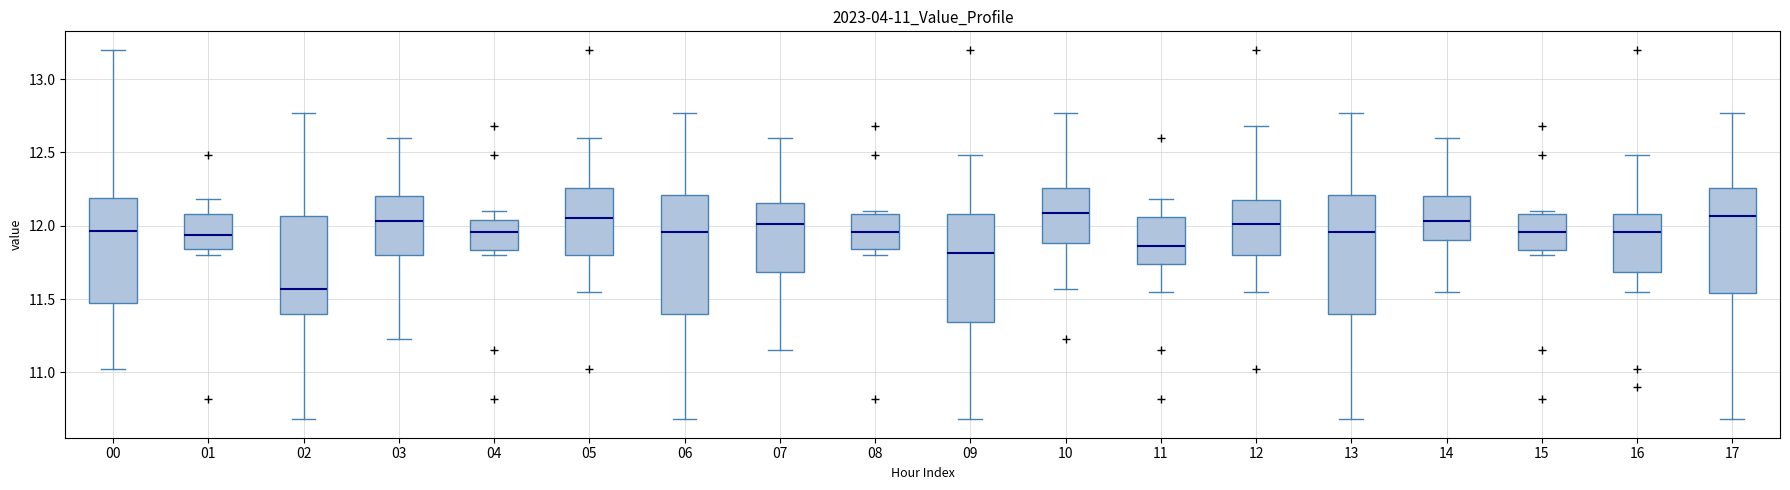

Reading left to right, read every box against the y-axis: the position of its median line, the range the box covers, and the ends of its whiskers. The values are not printed on the chart, so give them approximately, as read against the axis.

00: median 11.95, box 11.45 to 12.20, whiskers 11.00 to 13.20
01: median 11.95, box 11.85 to 12.10, whiskers 11.80 to 12.20
02: median 11.55, box 11.40 to 12.05, whiskers 10.70 to 12.75
03: median 12.05, box 11.80 to 12.20, whiskers 11.25 to 12.60
04: median 11.95, box 11.85 to 12.05, whiskers 11.80 to 12.10
05: median 12.05, box 11.80 to 12.25, whiskers 11.55 to 12.60
06: median 11.95, box 11.40 to 12.20, whiskers 10.70 to 12.75
07: median 12.00, box 11.70 to 12.15, whiskers 11.15 to 12.60
08: median 11.95, box 11.85 to 12.10, whiskers 11.80 to 12.10 (just above the box's upper edge)
09: median 11.80, box 11.35 to 12.10, whiskers 10.70 to 12.50
10: median 12.10, box 11.90 to 12.25, whiskers 11.55 to 12.75
11: median 11.85, box 11.75 to 12.05, whiskers 11.55 to 12.20
12: median 12.00, box 11.80 to 12.15, whiskers 11.55 to 12.70
13: median 11.95, box 11.40 to 12.20, whiskers 10.70 to 12.75
14: median 12.05, box 11.90 to 12.20, whiskers 11.55 to 12.60
15: median 11.95, box 11.85 to 12.10, whiskers 11.80 to 12.10 (just above the box's upper edge)
16: median 11.95, box 11.70 to 12.10, whiskers 11.55 to 12.50
17: median 12.05, box 11.55 to 12.25, whiskers 10.70 to 12.75